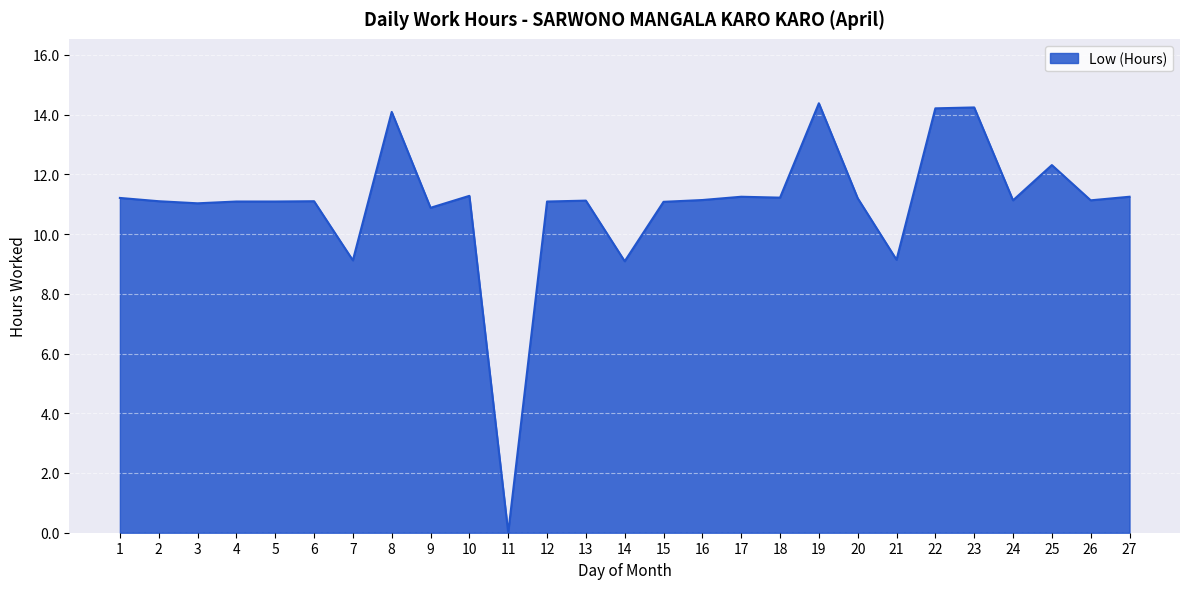

Which has a higher value, 8 or 1?

8